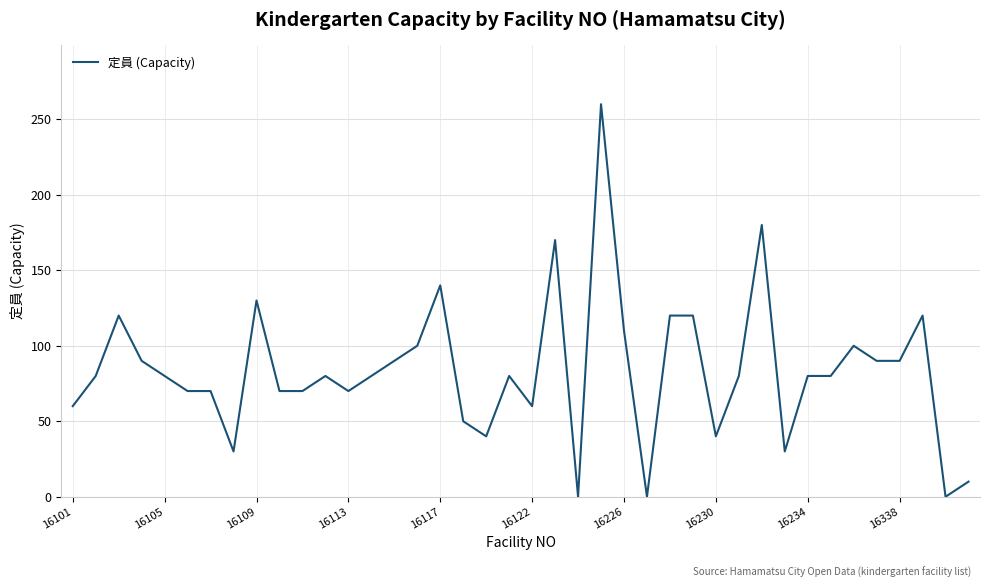

What is the greatest value displayed?

260